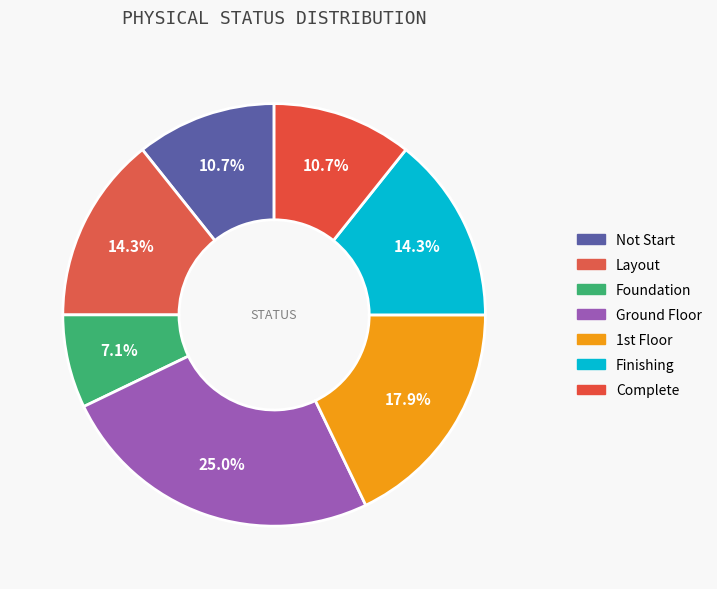

How many slices are in this pie chart?

7